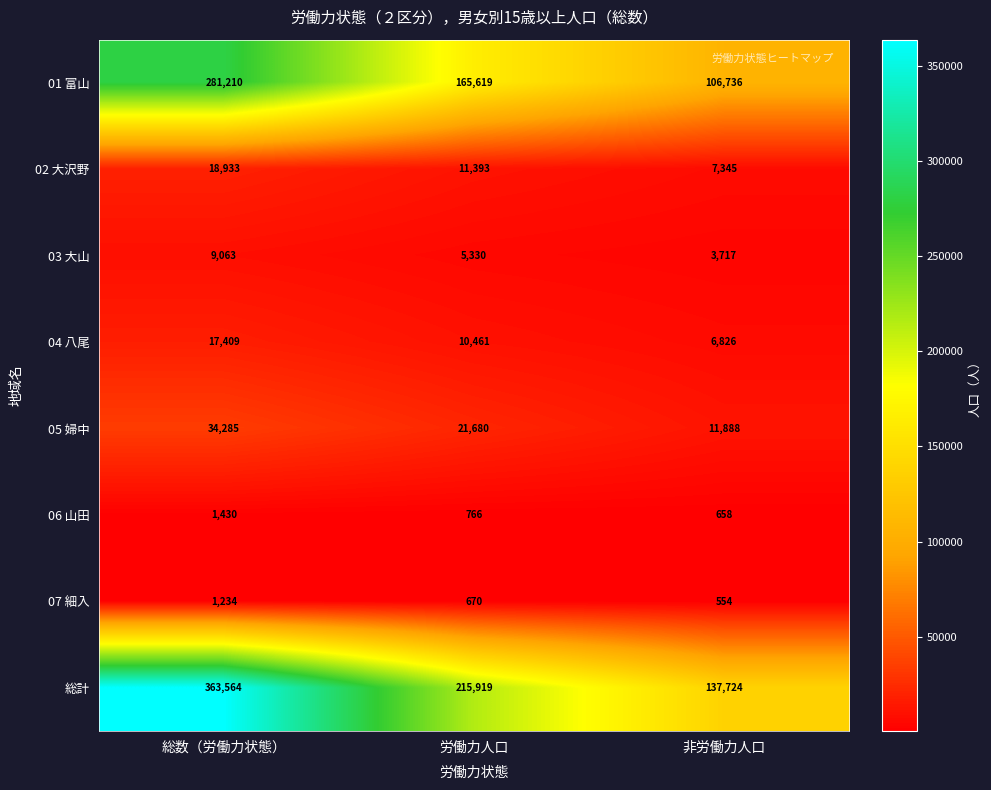

Rank the series by their maximum value, from lowest to highest.

07 細入, 06 山田, 03 大山, 04 八尾, 02 大沢野, 05 婦中, 01 富山, 総計